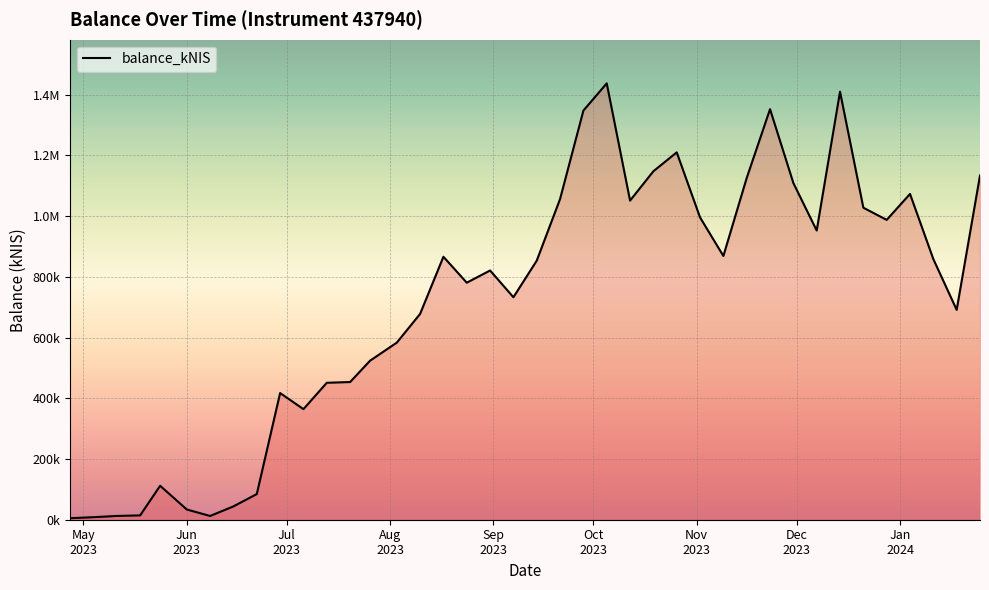

How many interior local valleys (lower than both neighbors) does the data have?

9